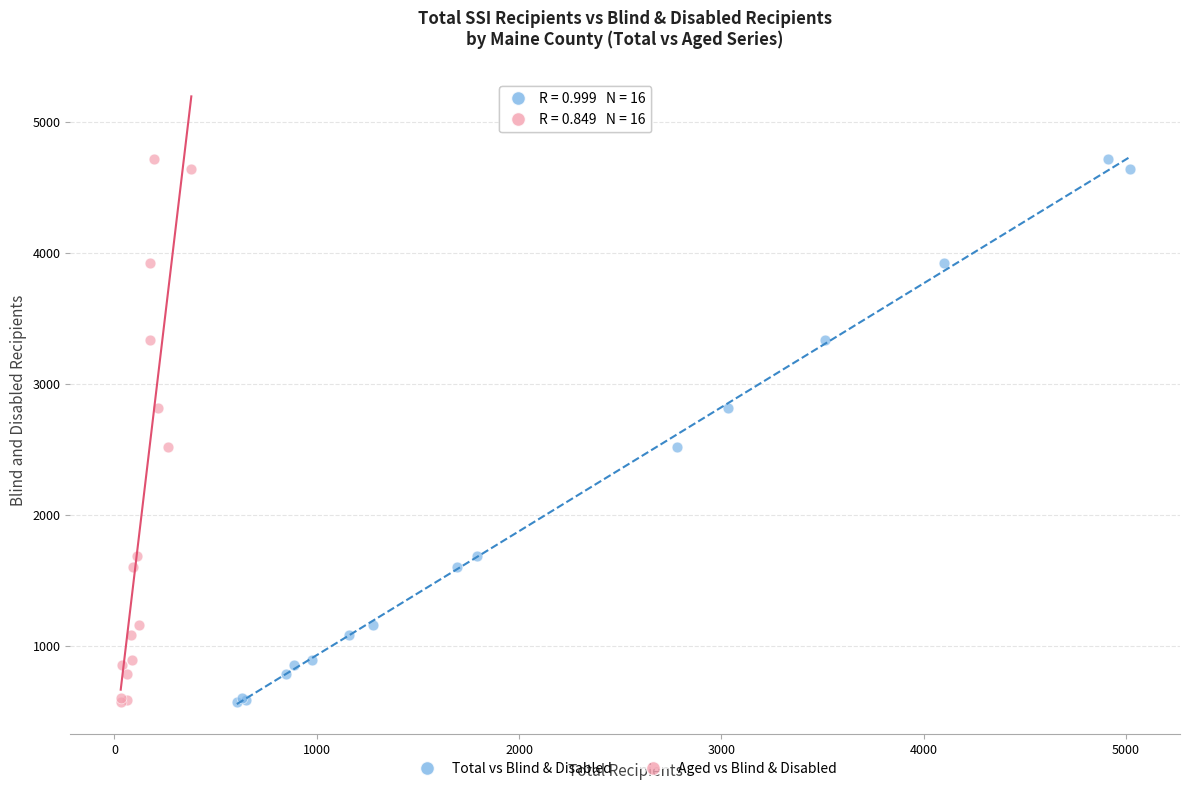

What are all the series names shown in the legend?

Total vs Blind & Disabled, Aged vs Blind & Disabled